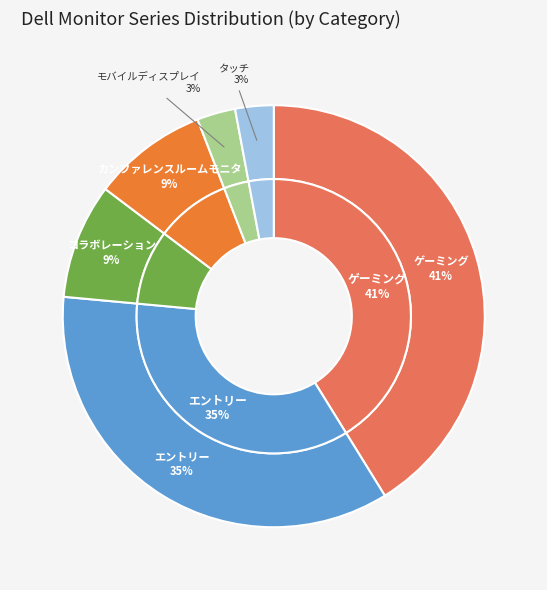

To the nearest percent, what portion does カンファレンスルームモニタ represent?

9%